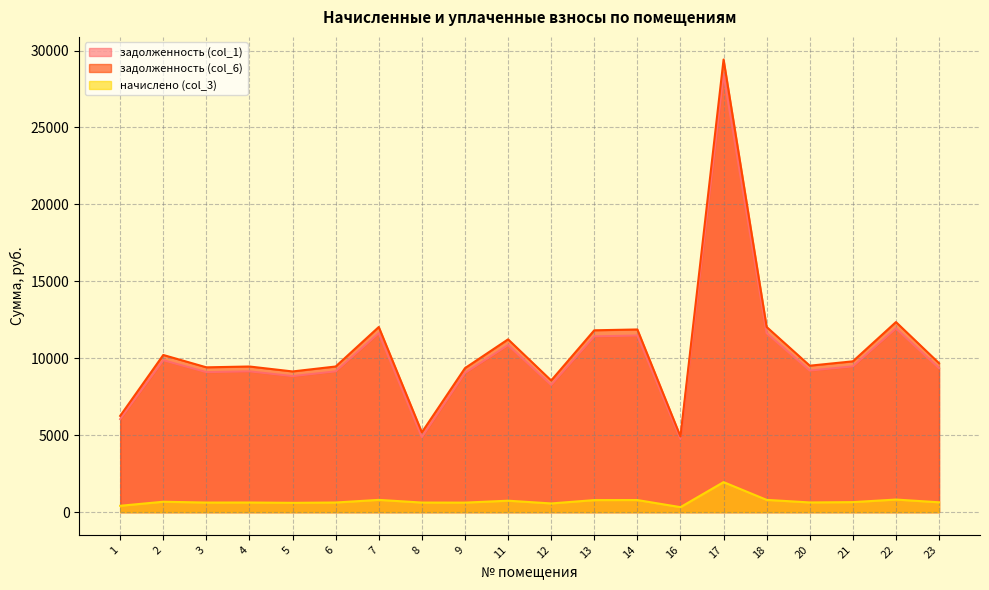

What are all the series names shown in the legend?

задолженность (col_1), задолженность (col_6), начислено (col_3)